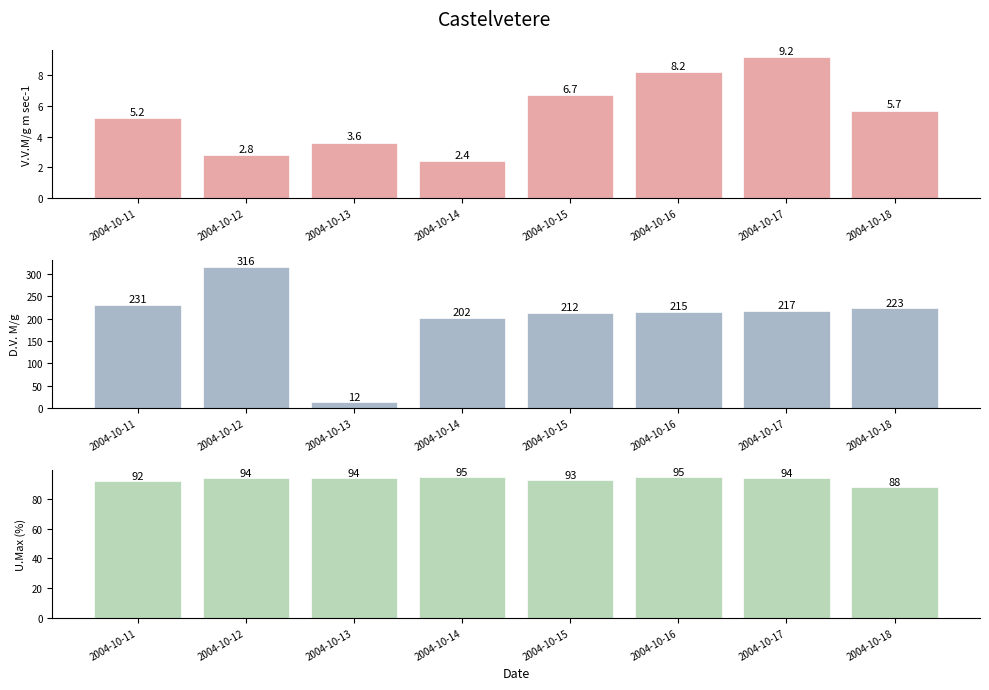

What is the sum of the D.V. M/g values at 2004-10-13 and 2004-10-11?

243.0